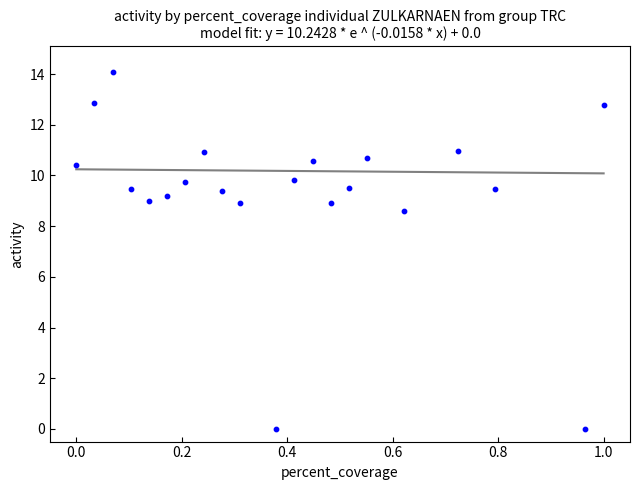

What Y value in the scatter plot is closest to 7?

8.6